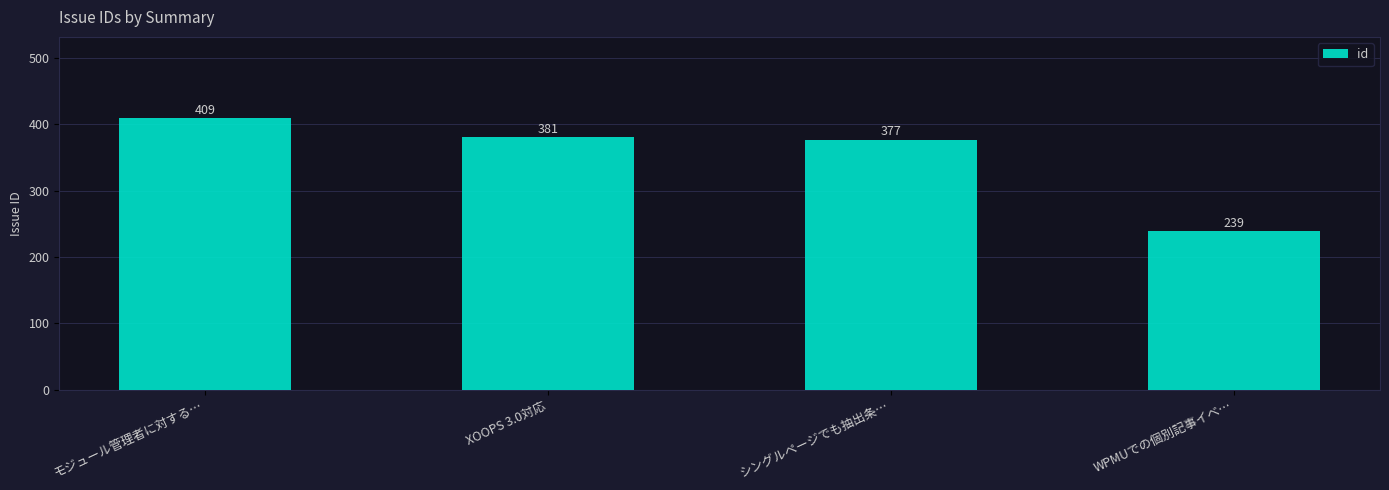

What position from the right is WPMUでの個別記事イベ…?

1